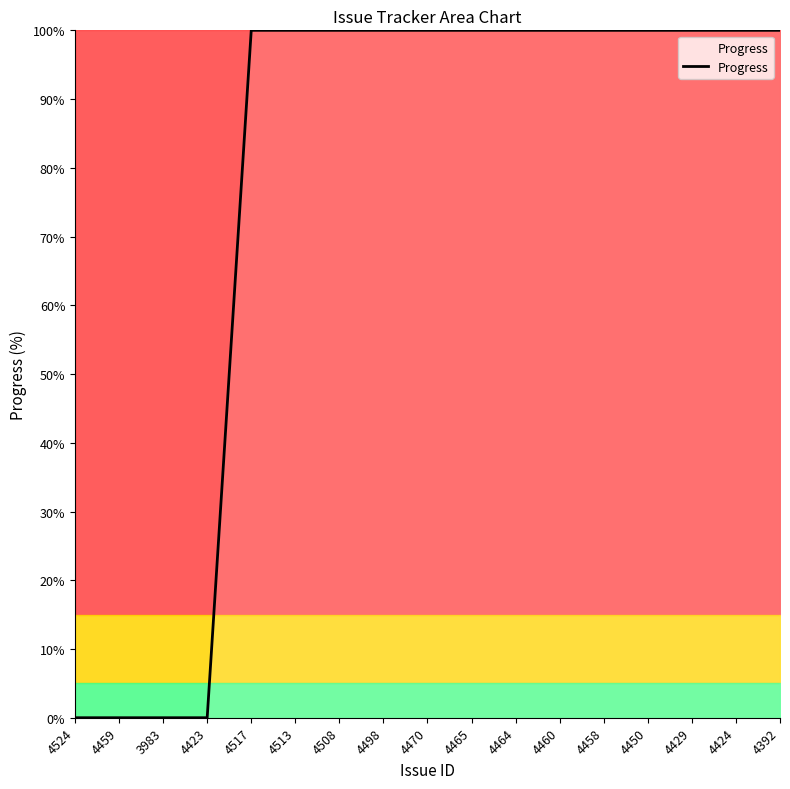

What is the ratio of the value at 4458 to the value at 4517?

1.0